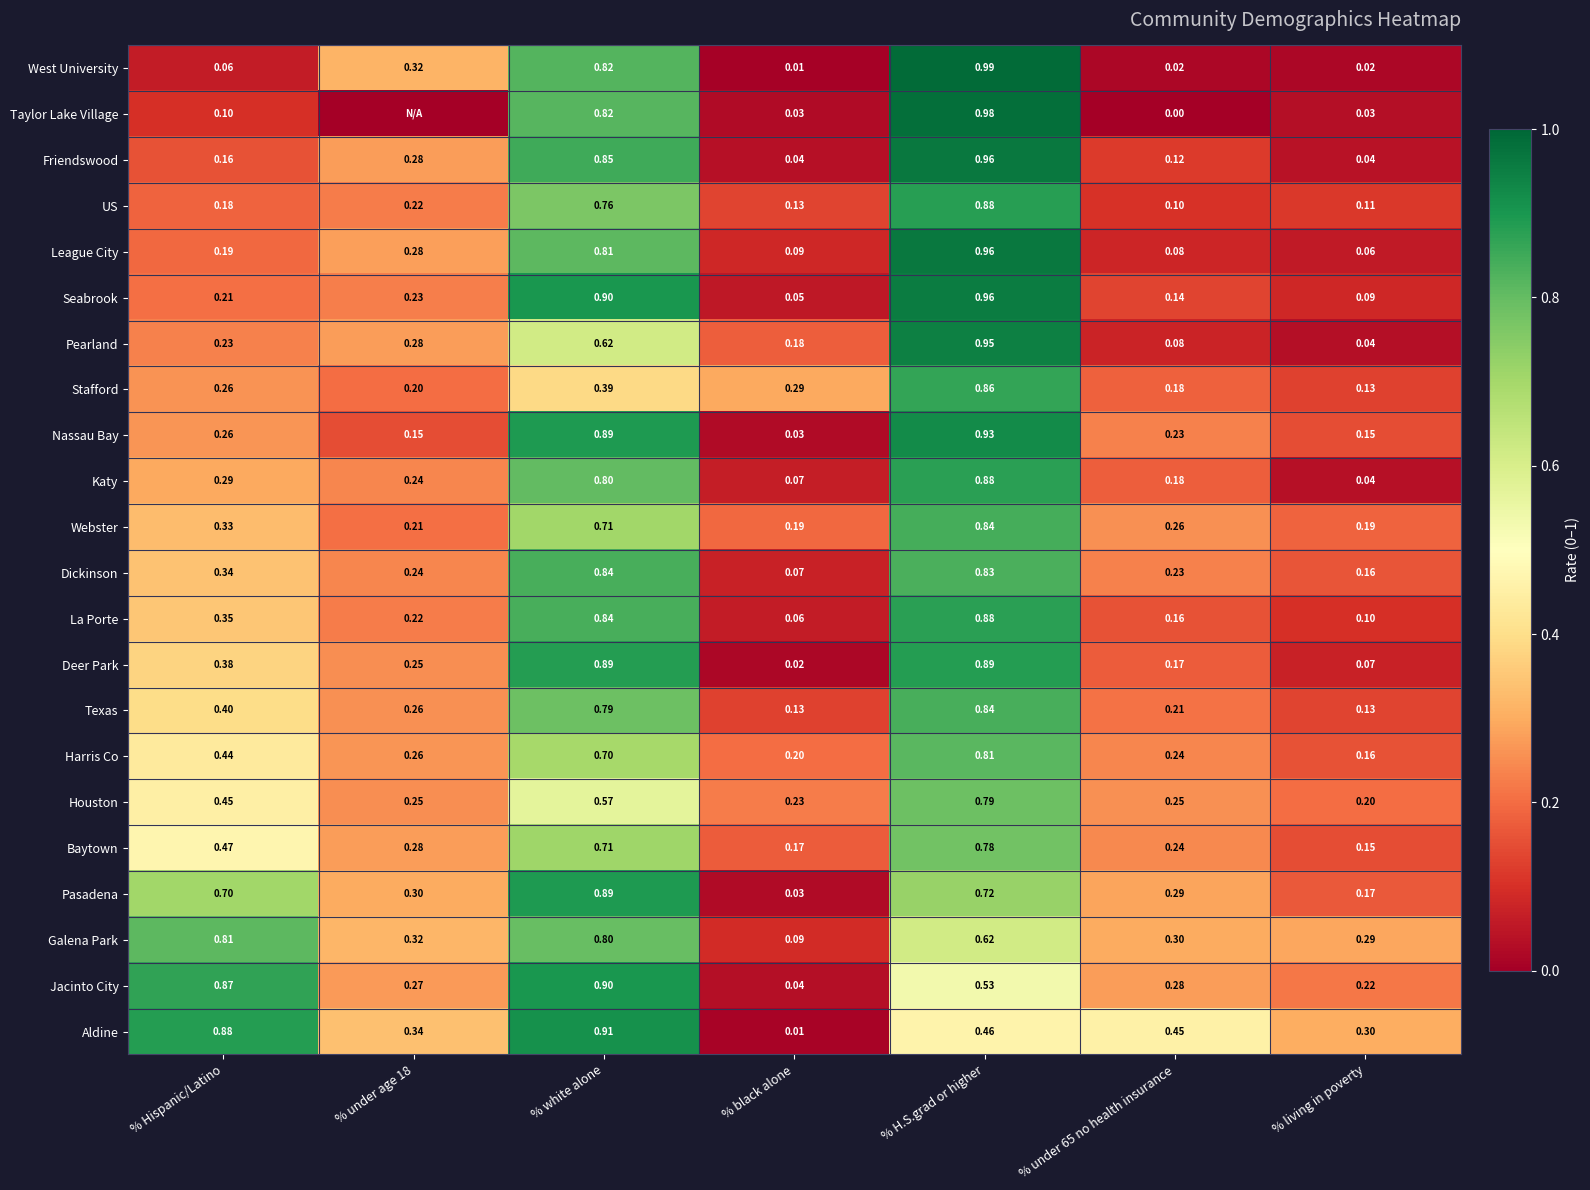

The value of Jacinto City at % white alone is 0.9. True or false?

True